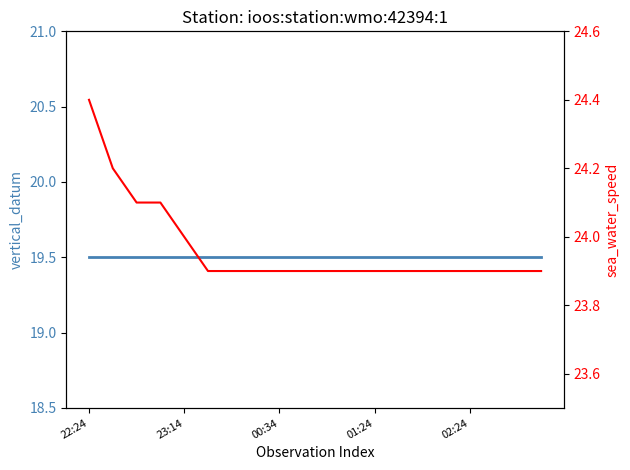

What is the sum of the vertical_datum values at 13 and 22:24?

39.0